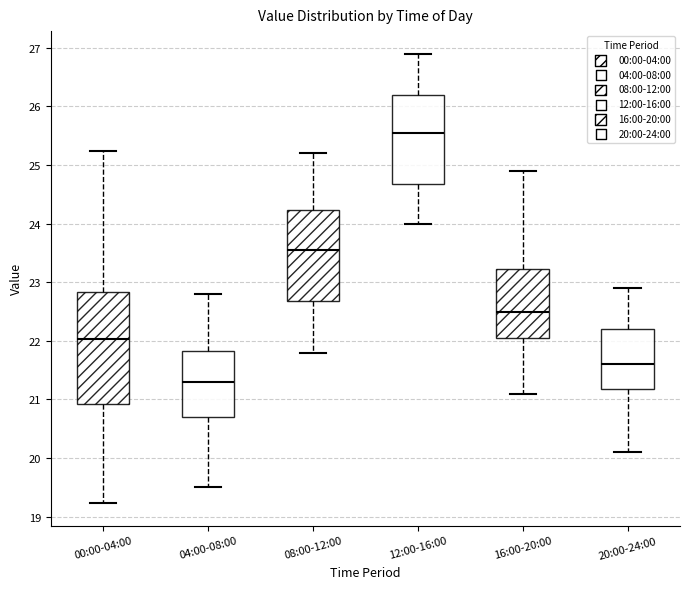

Which box has the lowest median line?

04:00-08:00